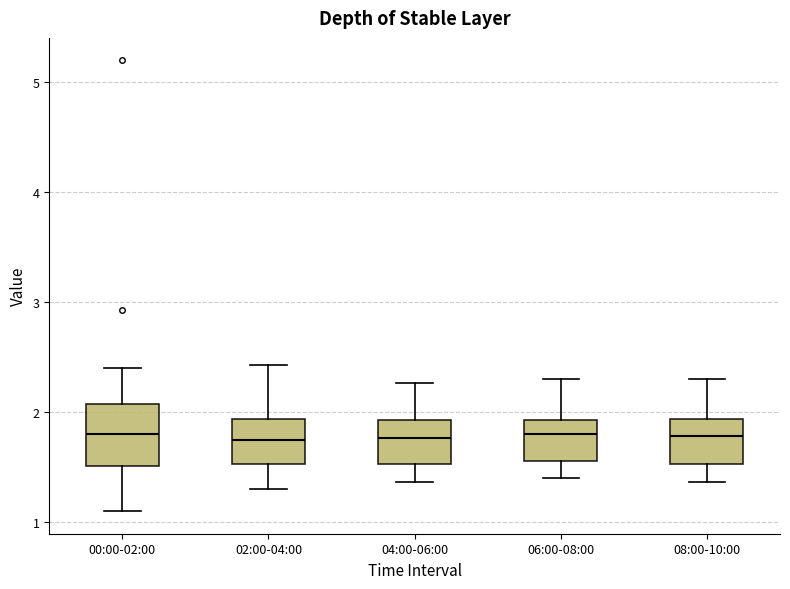

Where does the median line of the box for 00:00-02:00 sit on the y-axis? The values are not printed on the chart, so give them approximately, as read against the axis.

1.8